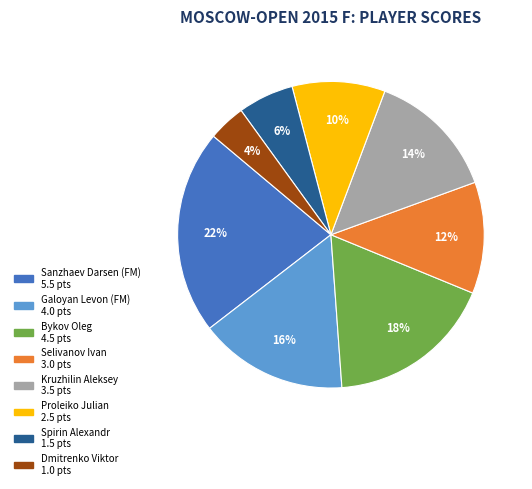

Rank the categories by value from highest to lowest.

Sanzhaev Darsen (FM), Bykov Oleg, Galoyan Levon (FM), Kruzhilin Aleksey, Selivanov Ivan, Proleiko Julian, Spirin Alexandr, Dmitrenko Viktor